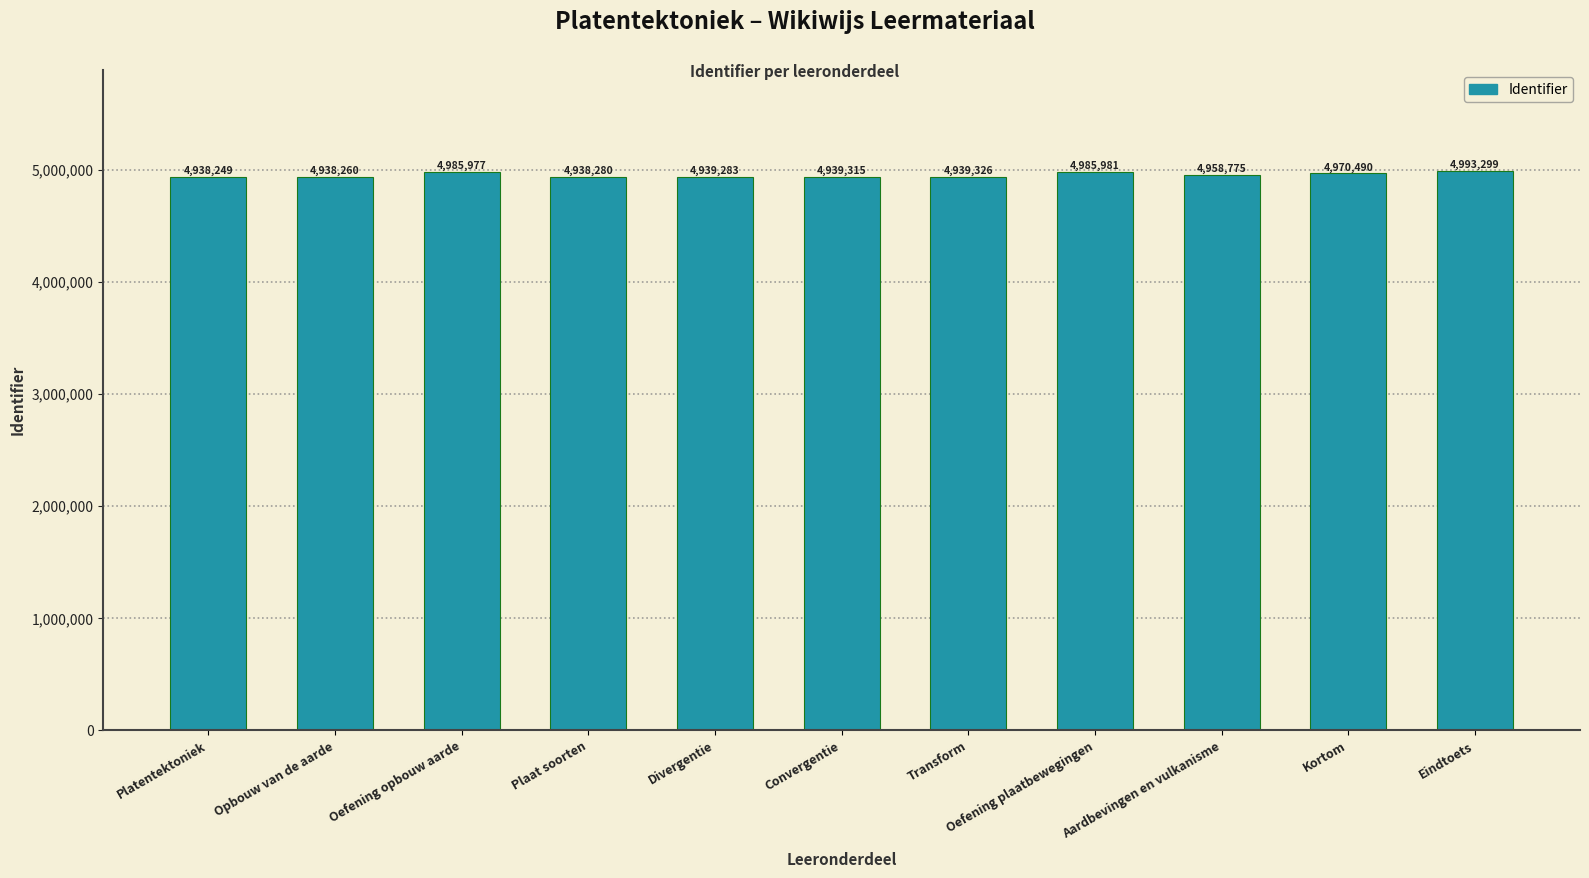

List the labels in order of value, smallest first.

Platentektoniek, Opbouw van de aarde, Plaat soorten, Divergentie, Convergentie, Transform, Aardbevingen en vulkanisme, Kortom, Oefening opbouw aarde, Oefening plaatbewegingen, Eindtoets